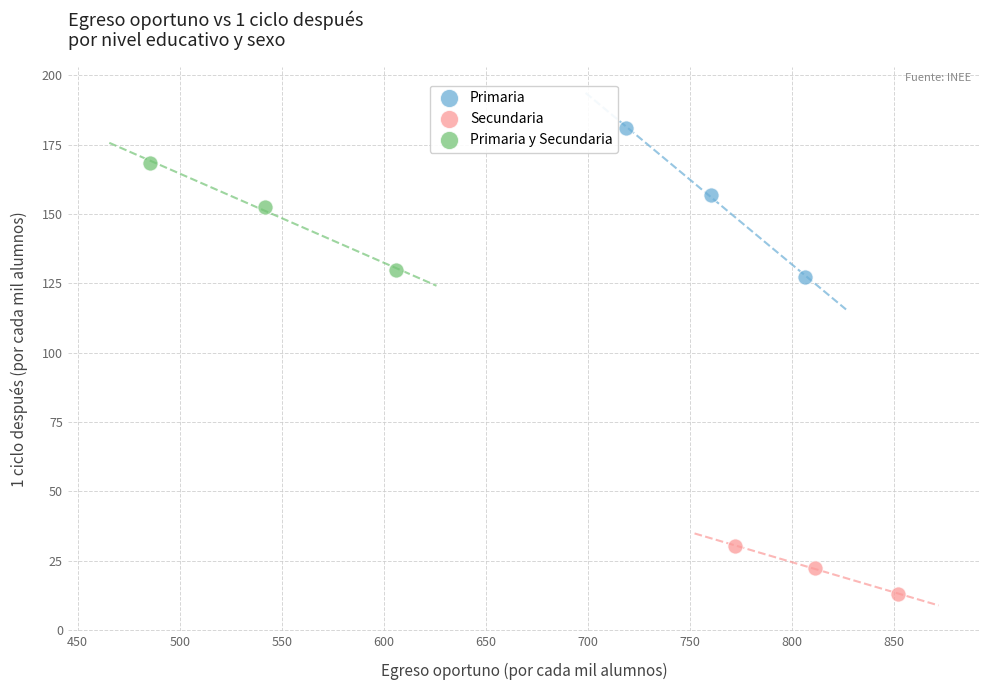

What are all the series names shown in the legend?

Primaria, Secundaria, Primaria y Secundaria